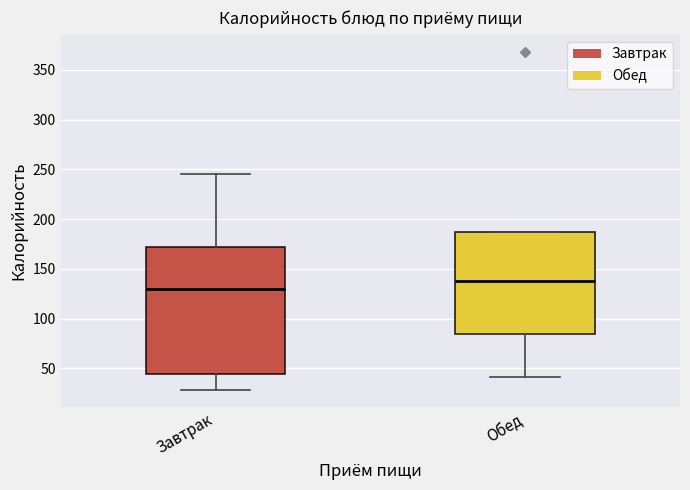

Reading left to right, transcribe this box plot: for each box, give where its median line is, the range the box spans, and where its two whiskers end, as read against the y-axis. The values are not printed on the chart, so give them approximately, as read against the axis.

Завтрак: median 130, box 45 to 170, whiskers 30 to 245
Обед: median 140, box 85 to 185, whiskers 40 to 185